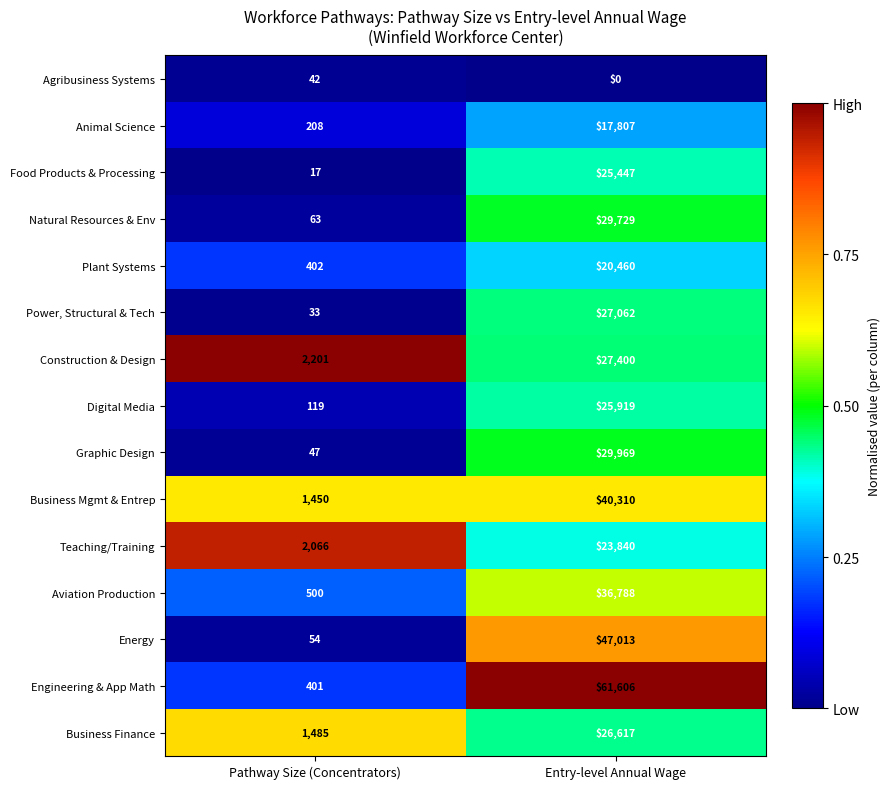

Which label corresponds to the largest value in the chart?

Entry-level Annual Wage